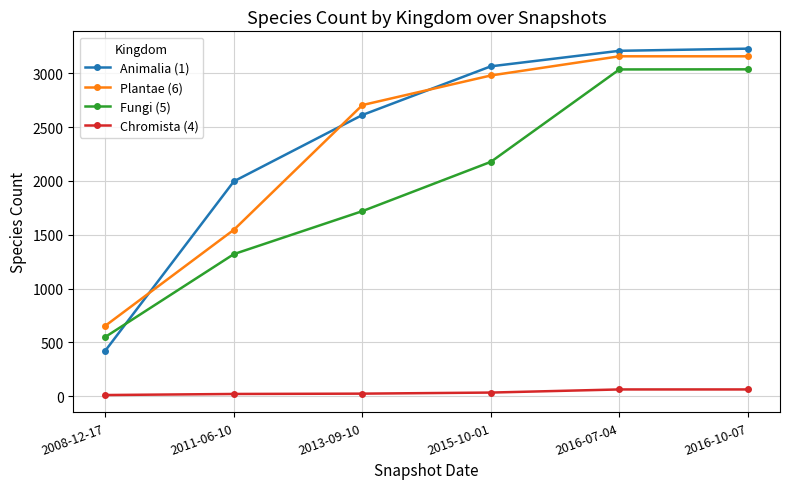

Which series has the largest range (max minus min)?

Animalia (1)